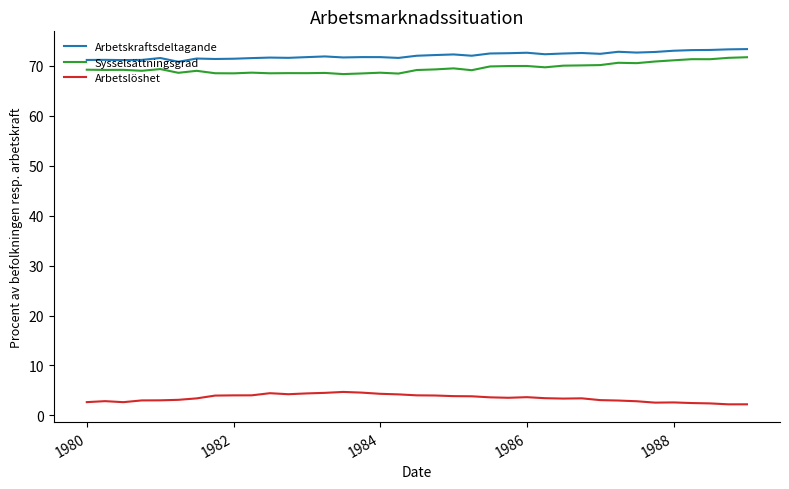

What is the smallest value displayed?

2.2